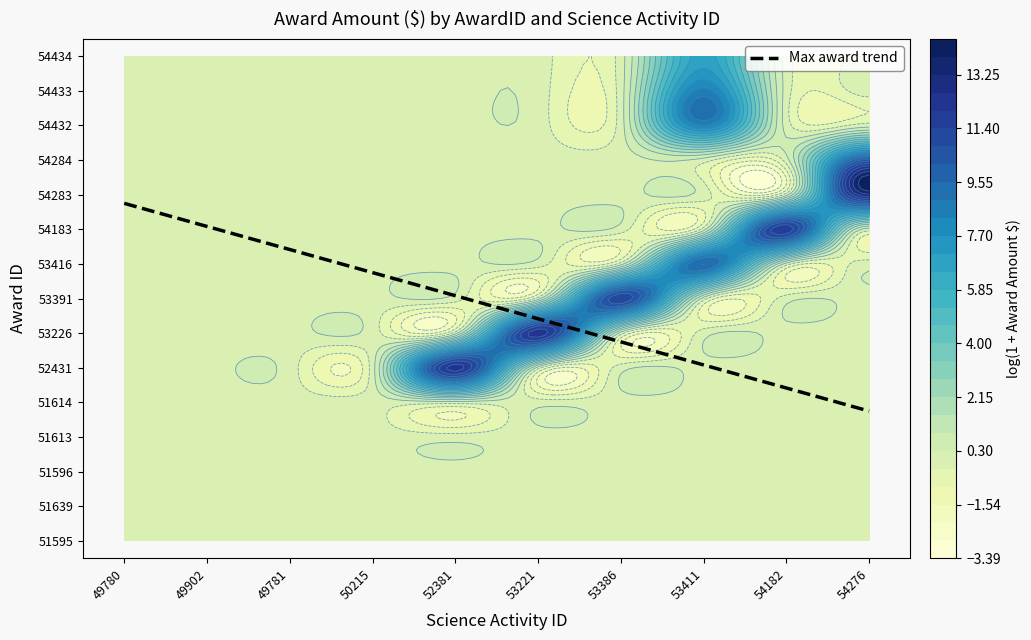

Between 49780 and 54276, which is larger?

49780